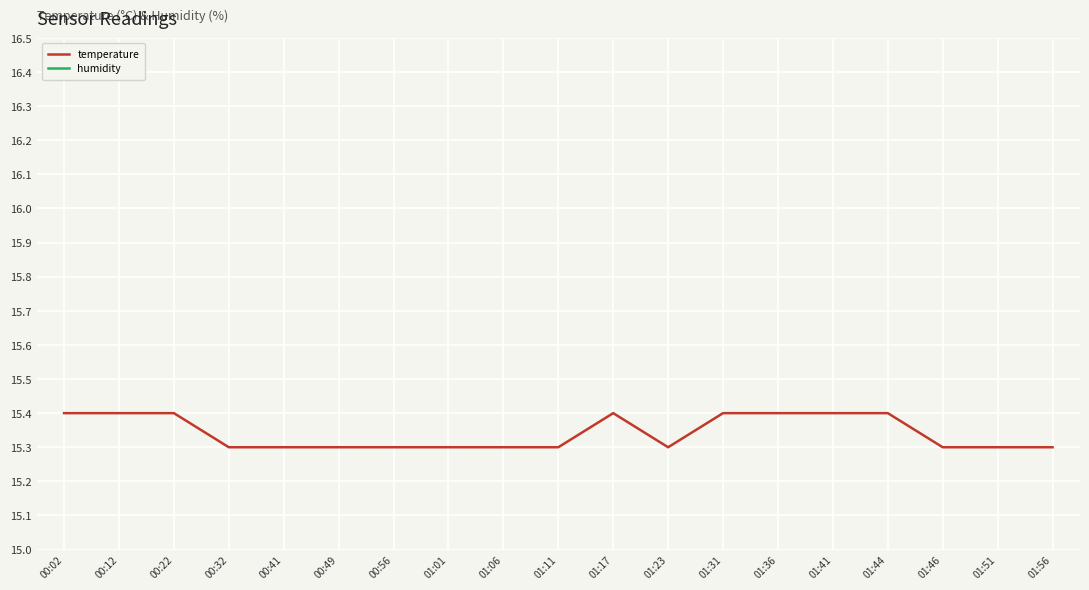

What position from the left is 01:11?

10